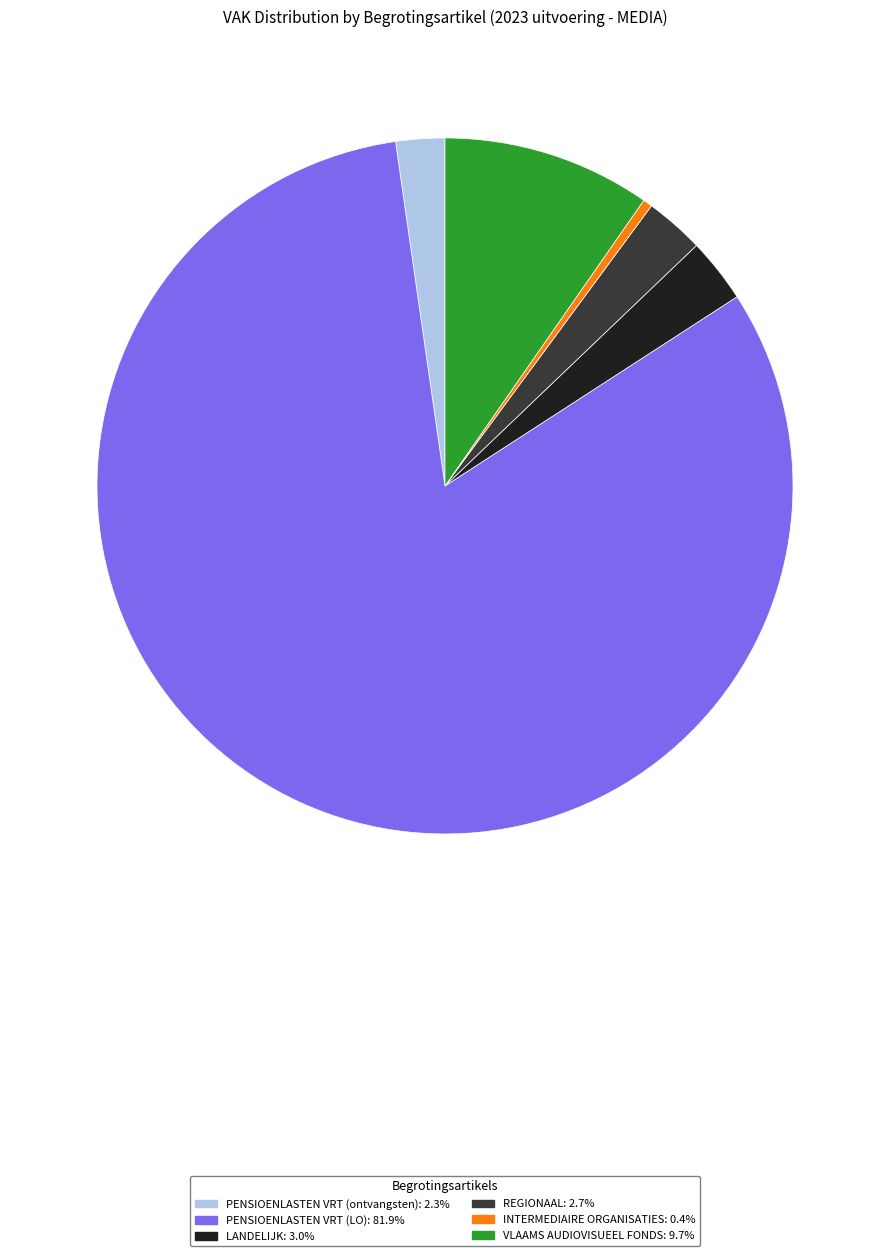

Does any single category account for the majority?

Yes